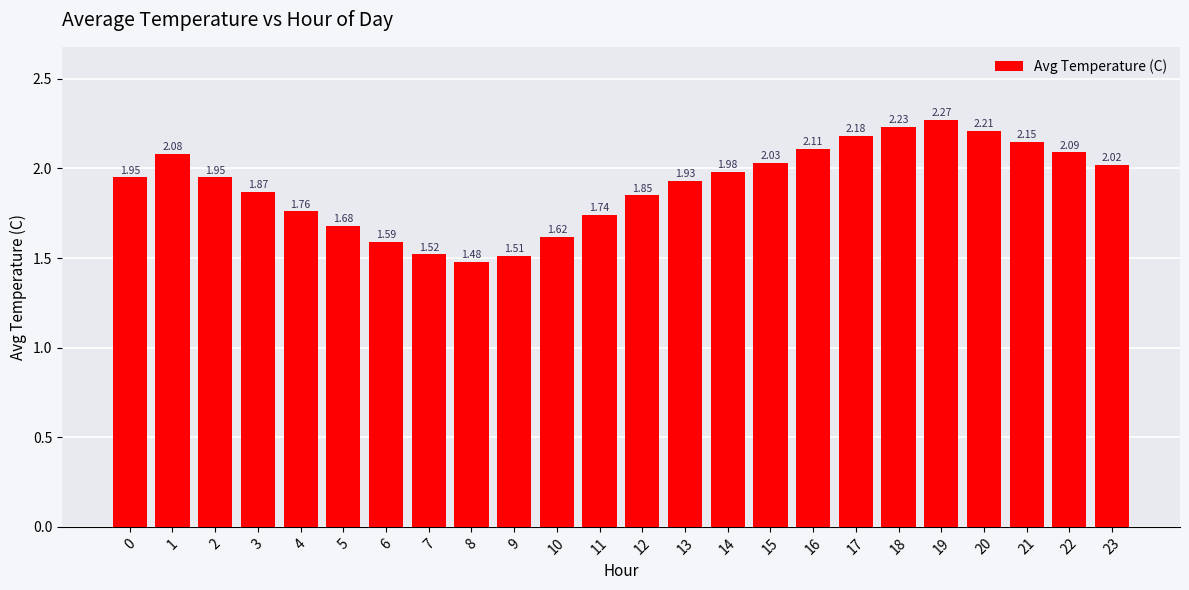

What is the sum of all values?

45.8